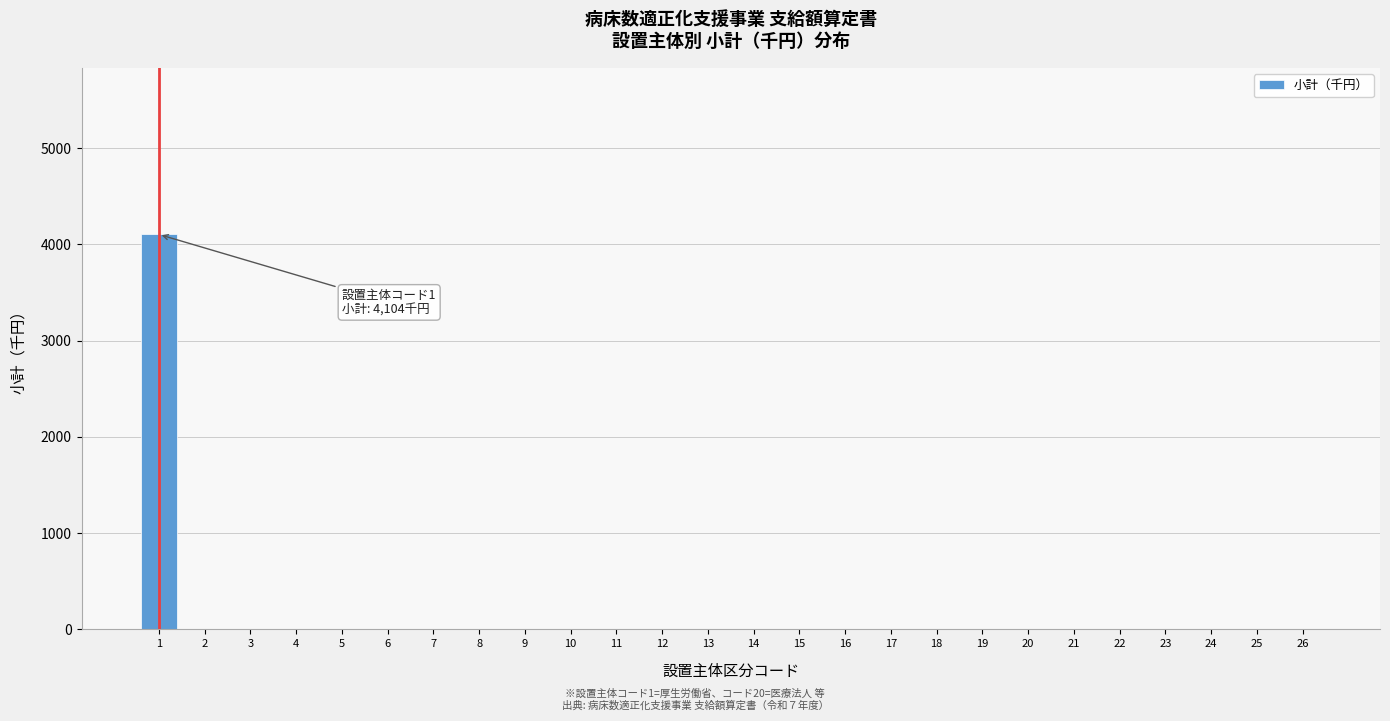

Reading left to right, transcribe all the data shown in this chart.

1=4104	2=0	3=0	4=0	5=0	6=0	7=0	8=0	9=0	10=0	11=0	12=0	13=0	14=0	15=0	16=0	17=0	18=0	19=0	20=0	21=0	22=0	23=0	24=0	25=0	26=0